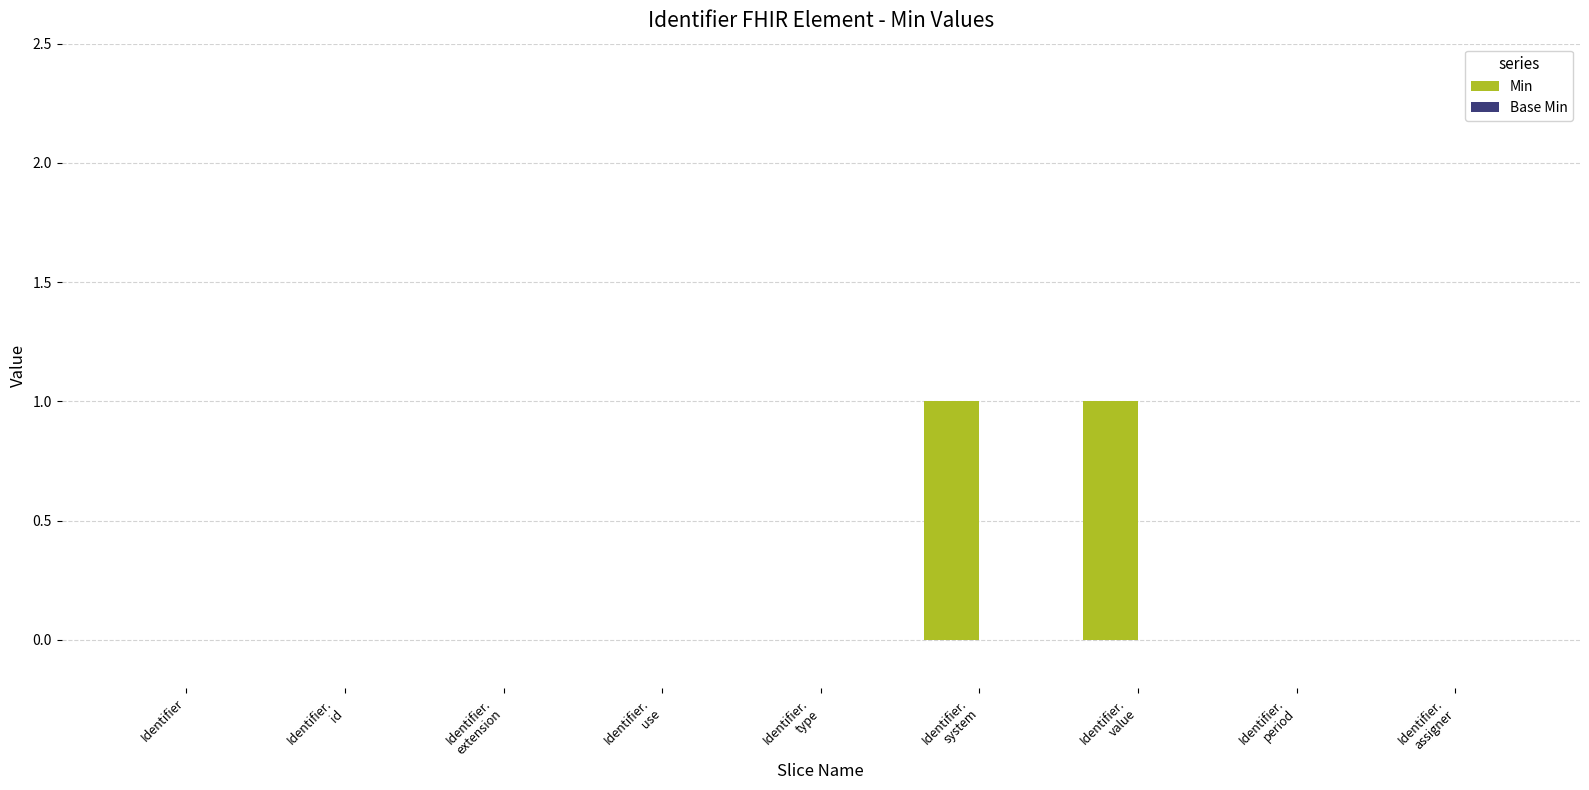

Are the bars horizontal?

No